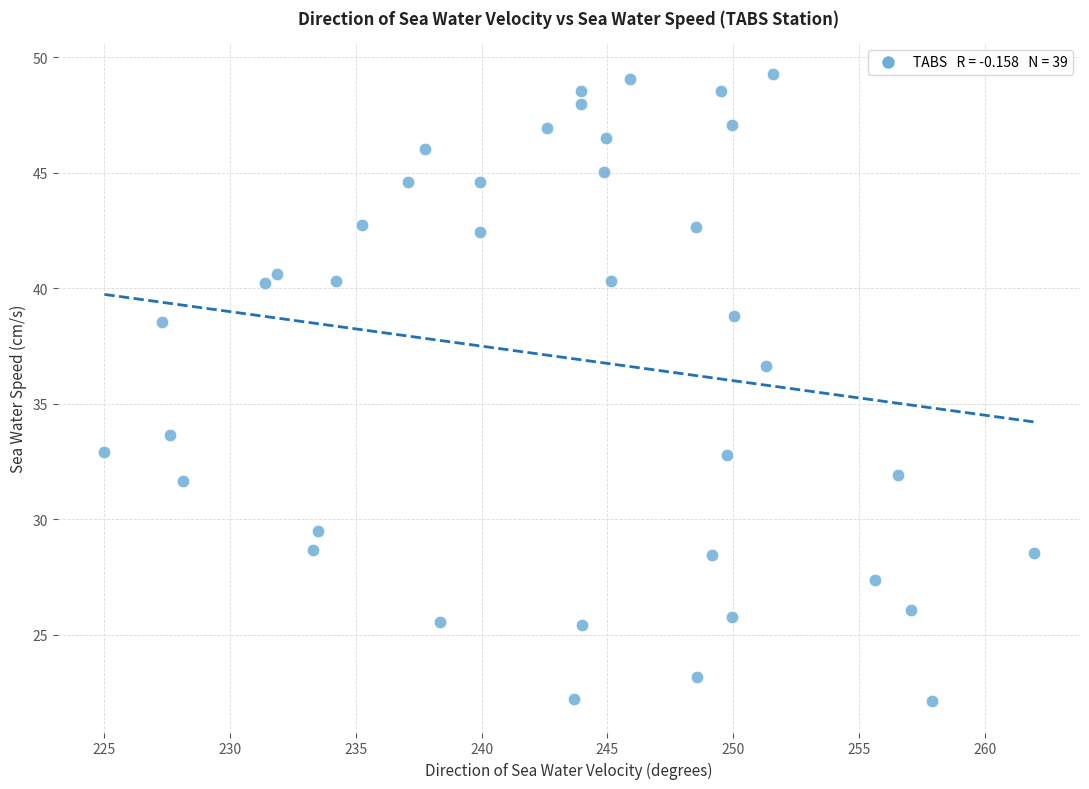

What Y value in the scatter plot is closest to 35?

33.7